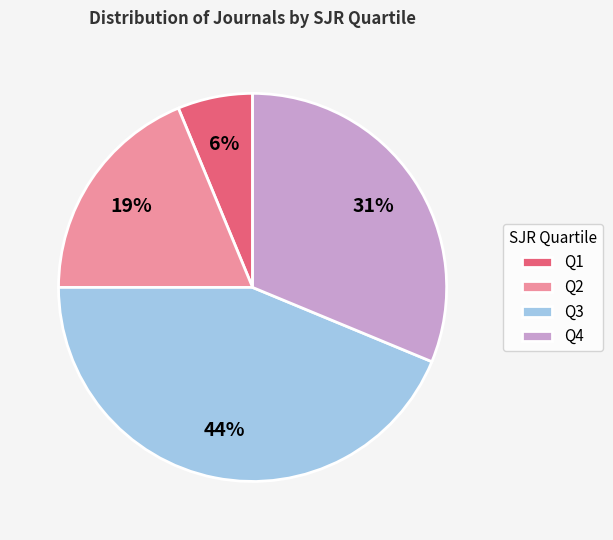

Combined, do Q2 and Q3 account for over 50%?

Yes